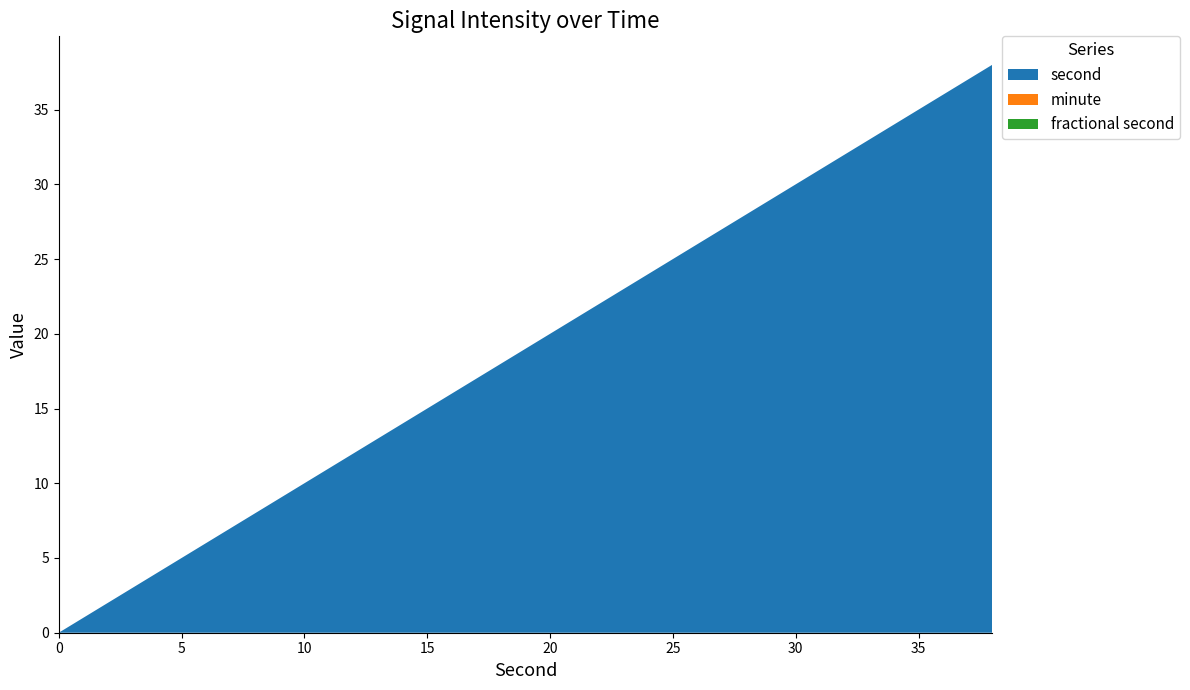

Does the chart have visible grid lines?

No